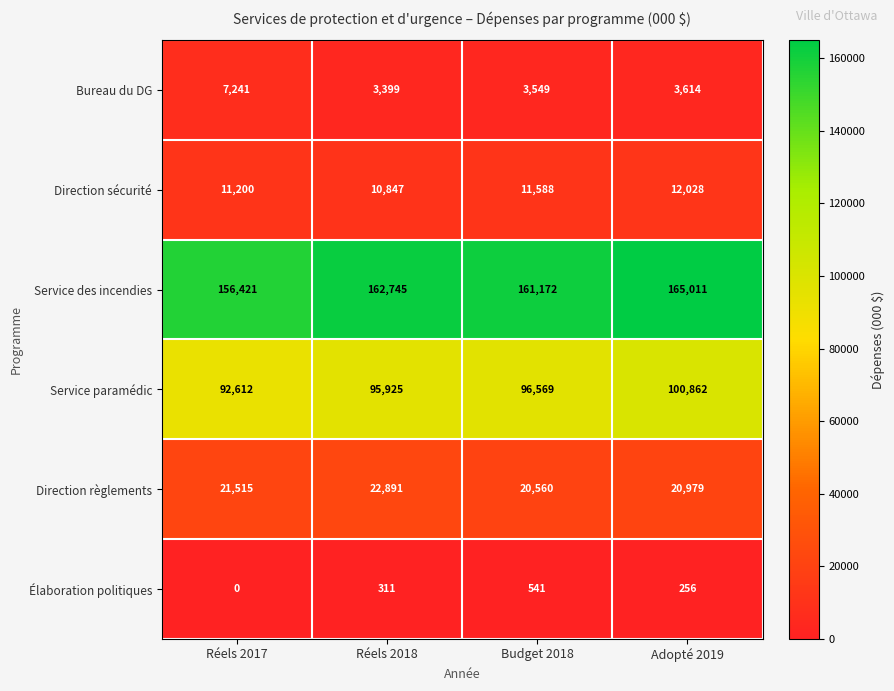

At Réels 2017, list the series in order from smallest to largest.

Élaboration politiques, Bureau du DG, Direction sécurité, Direction règlements, Service paramédic, Service des incendies